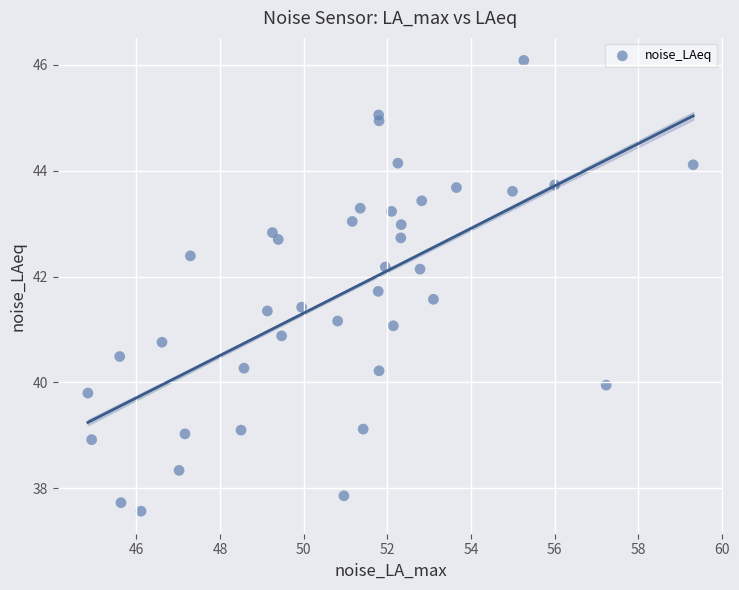

What is the range of X values (max minus min)?

14.5